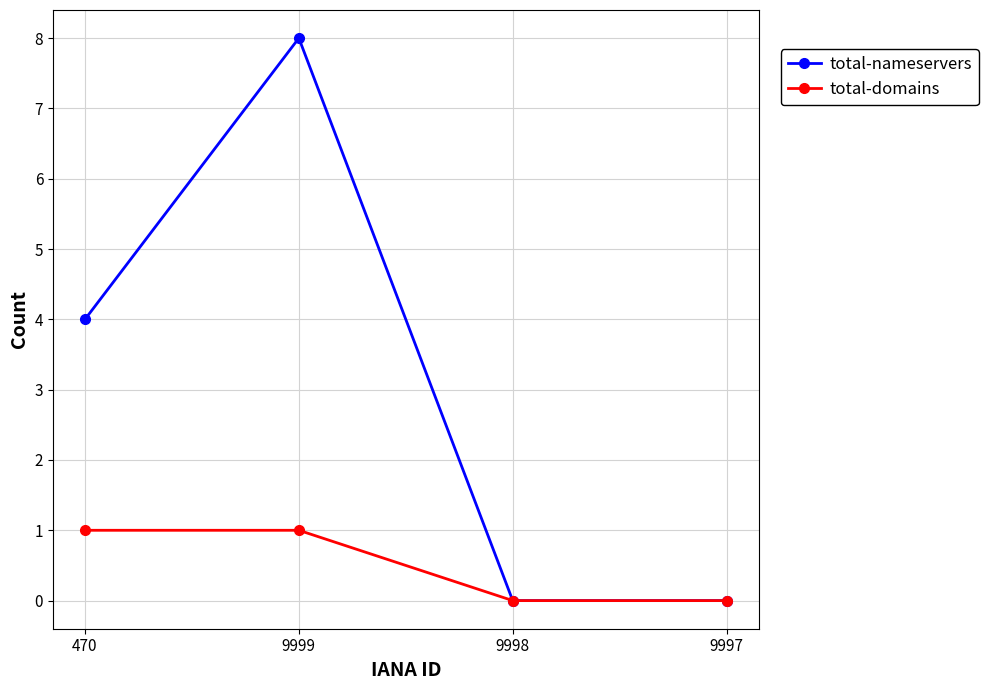

What position from the left is 9998?

3